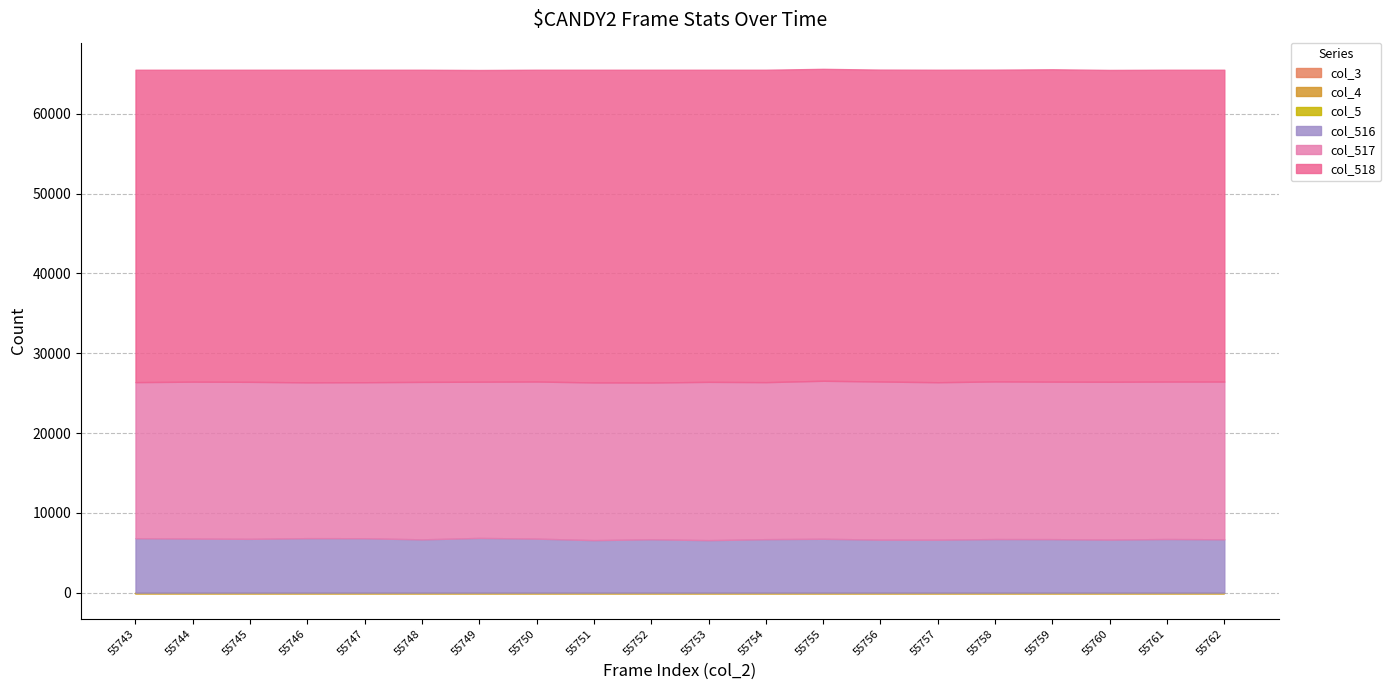

In col_518, how many points are higher than both neighbors (excluding endpoints)?

6